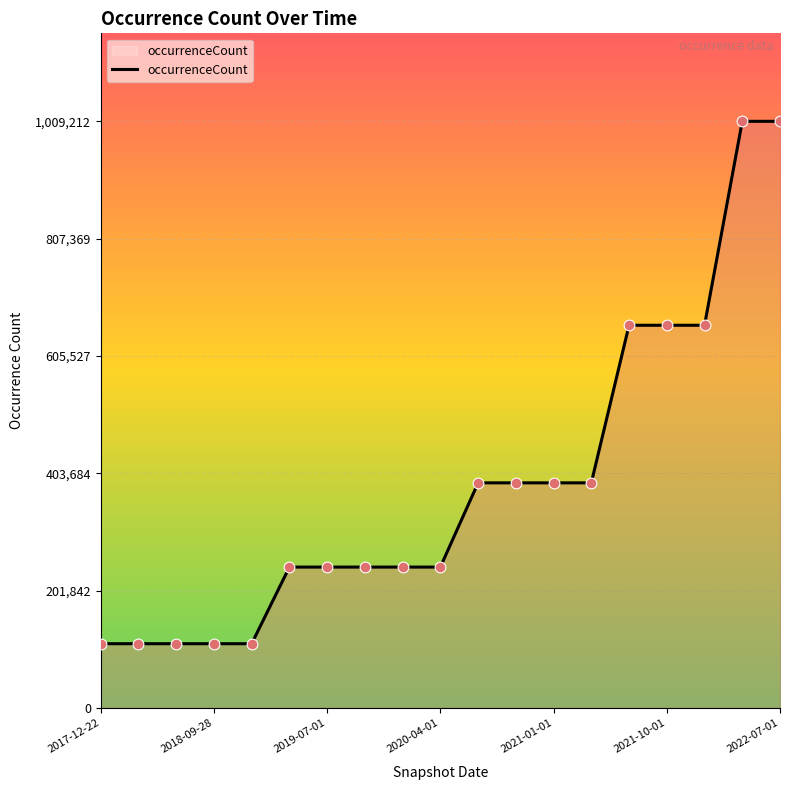

What is the smallest value displayed?

110412